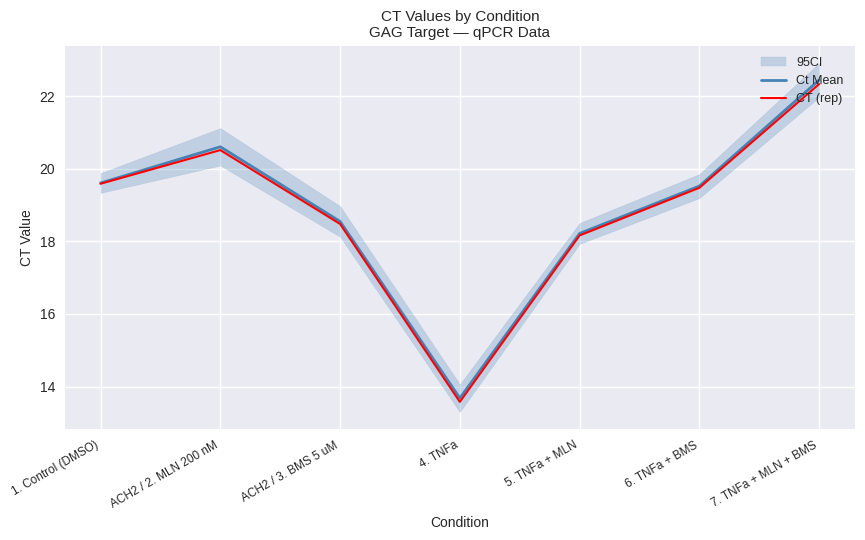

True or false: CT (rep) and Ct Mean intersect in this chart.

False